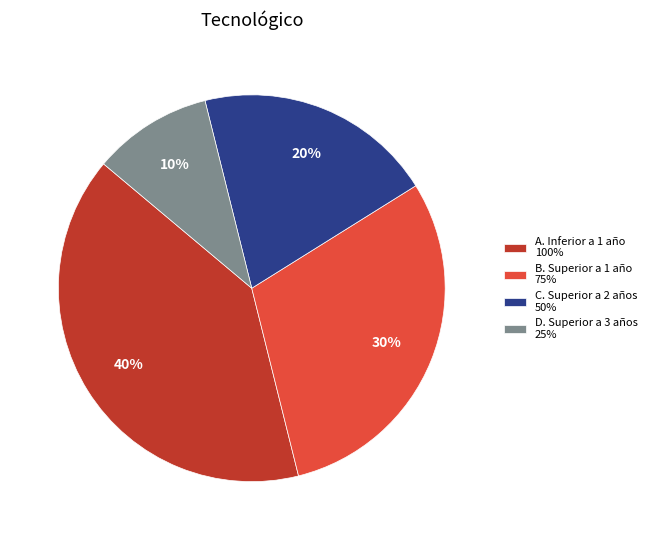

Rank the categories by value from lowest to highest.

D. Superior a 3 años, C. Superior a 2 años, B. Superior a 1 año, A. Inferior a 1 año